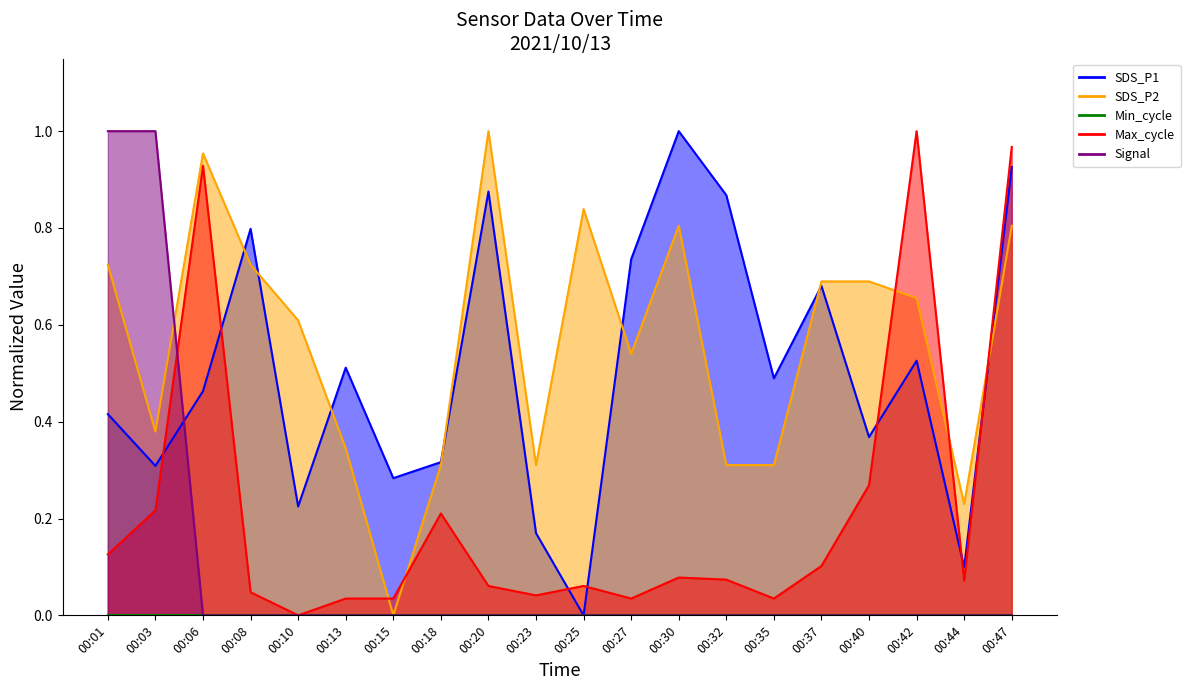

How many values in SDS_P1 are above zero?

19